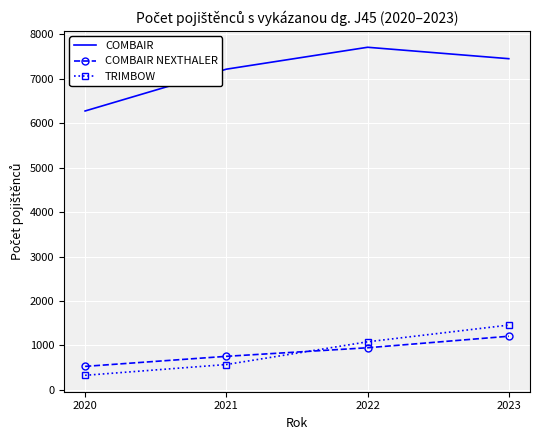

Between 2021 and 2022, which series saw the biggest shift?

TRIMBOW